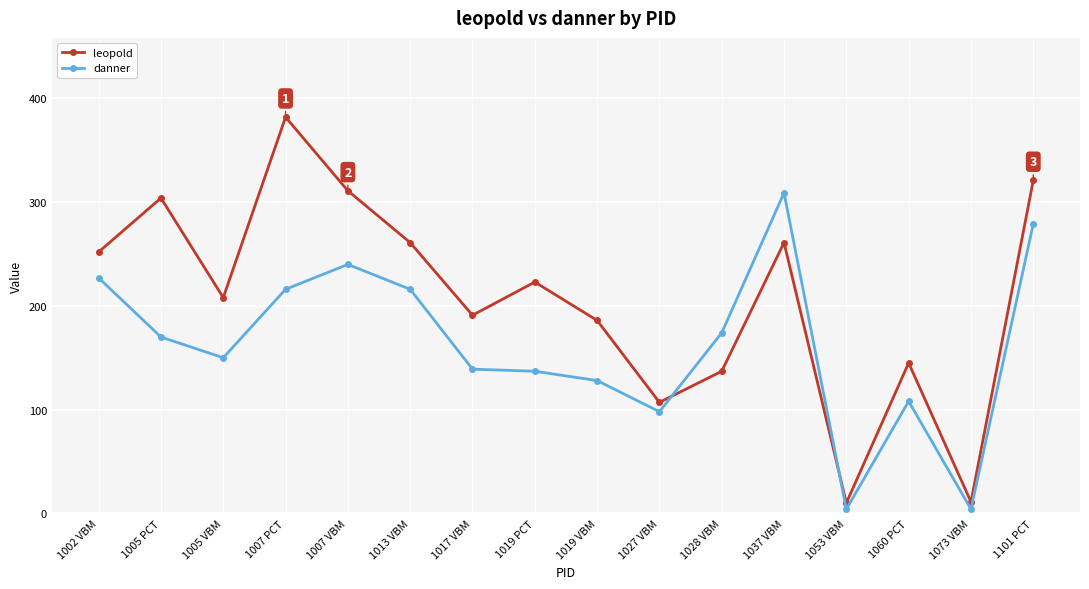

True or false: leopold has a value of 154 at 1002 VBM.

False